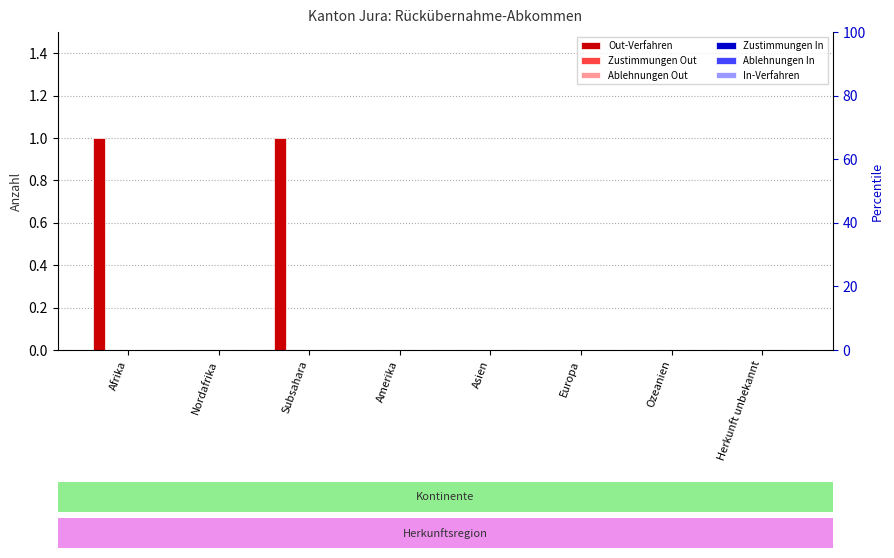

At which category is the sum across all series the highest?

Afrika